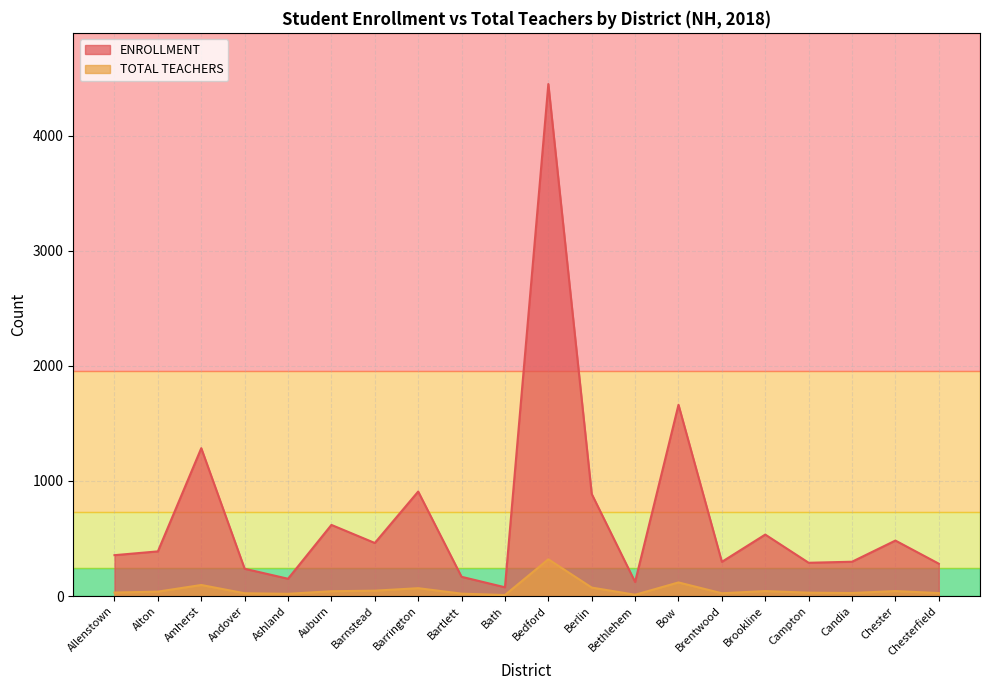

List the labels in order of ENROLLMENT value, smallest first.

Bath, Bethlehem, Ashland, Bartlett, Andover, Chesterfield, Campton, Brentwood, Candia, Allenstown, Alton, Barnstead, Chester, Brookline, Auburn, Berlin, Barrington, Amherst, Bow, Bedford